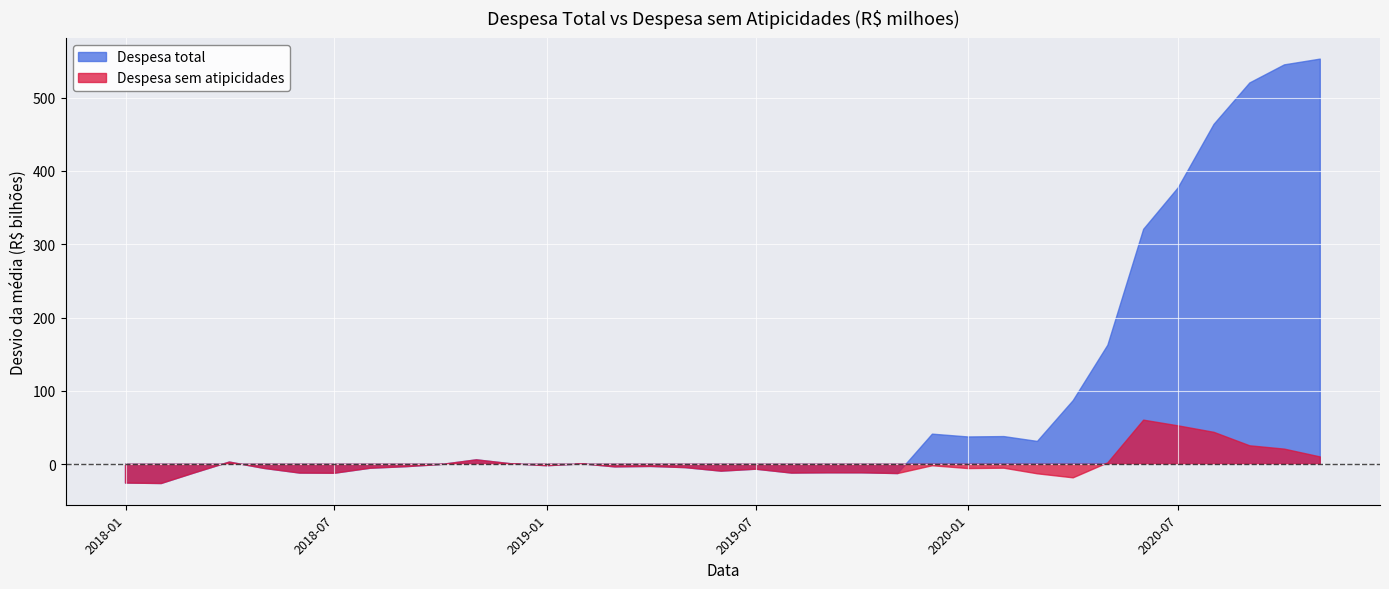

True or false: Despesa sem atipicidades has more than 0 points higher than both neighbors.

True